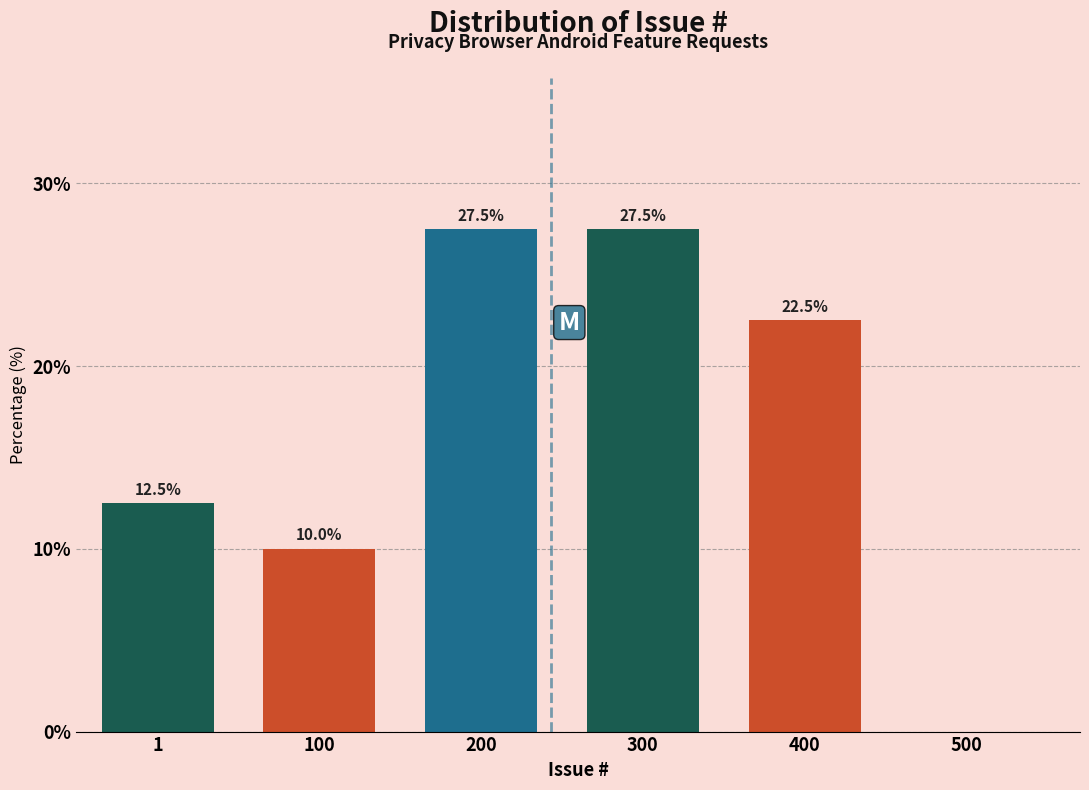

Reading left to right, transcribe all the data shown in this chart.

1=12.5	100=10.0	200=27.5	300=27.5	400=22.5	500=0.0